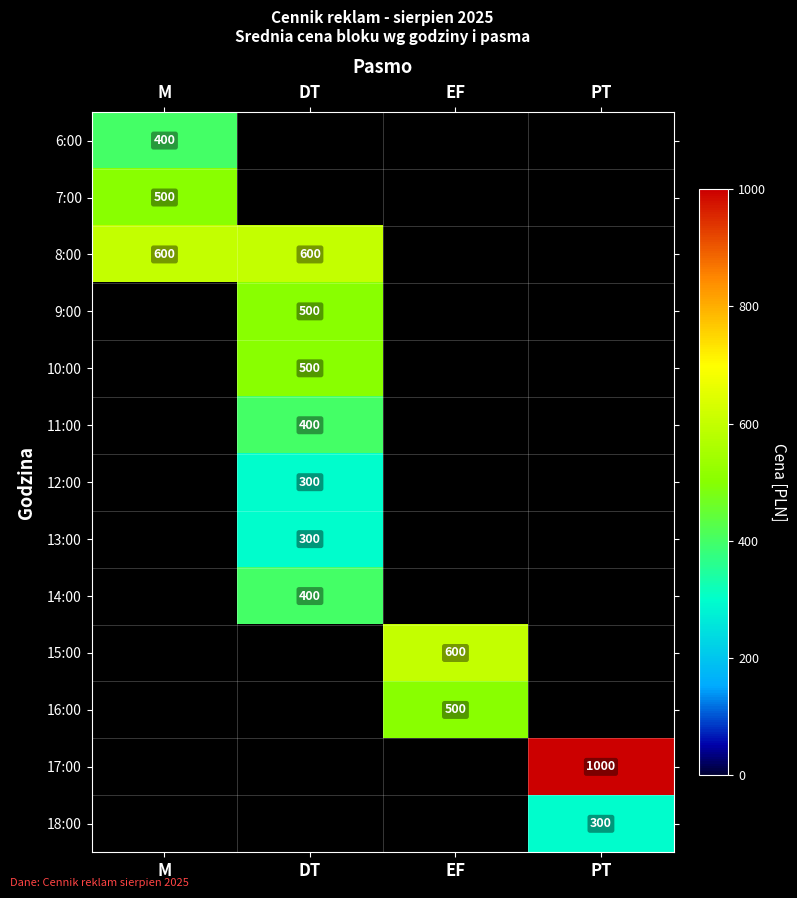

What is the minimum value shown in the chart?

300.0